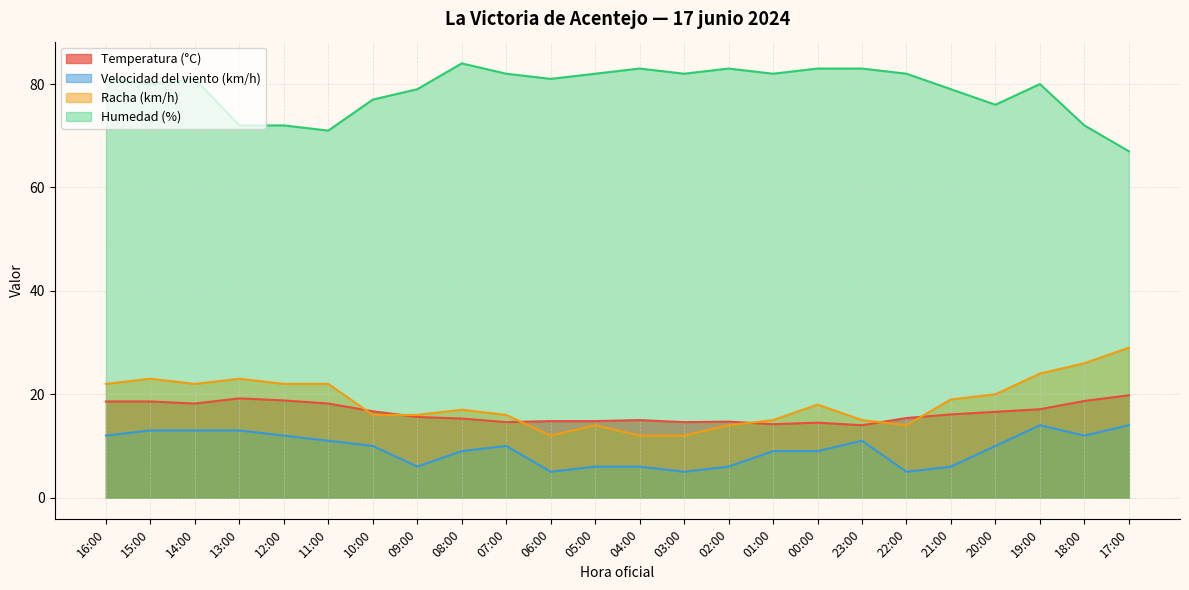

What are all the series names shown in the legend?

Temperatura (°C), Velocidad del viento (km/h), Racha (km/h), Humedad (%)